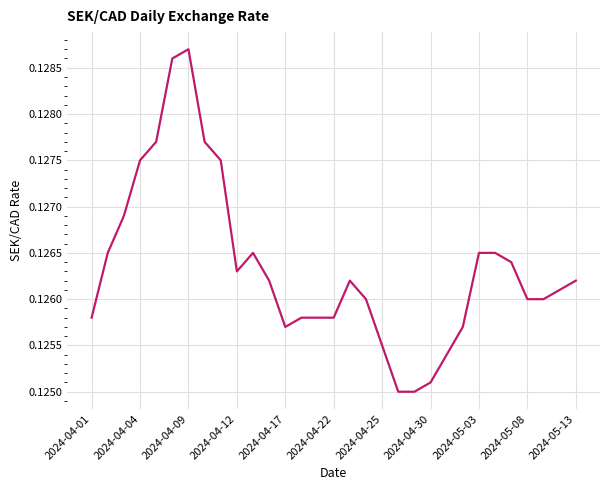

The chart shows a value of 0.0 at 2024-04-30. True or false?

False